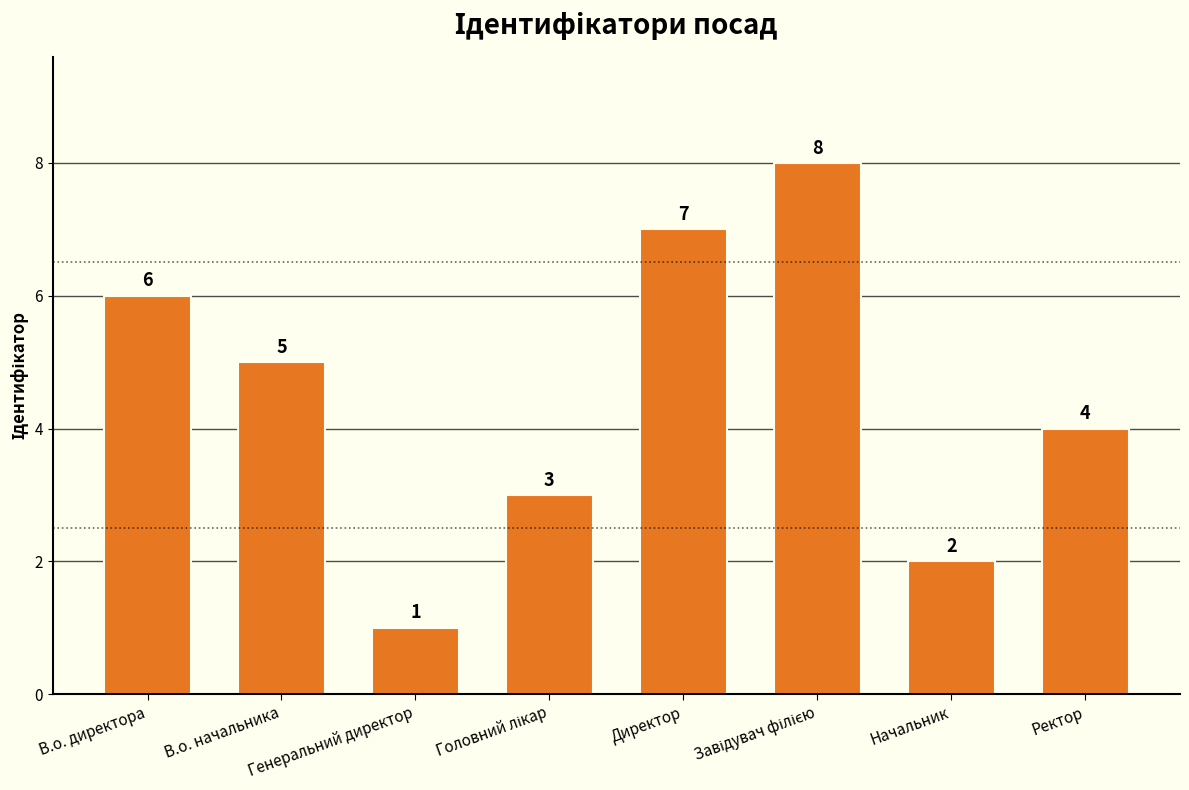

Are the bars horizontal?

No